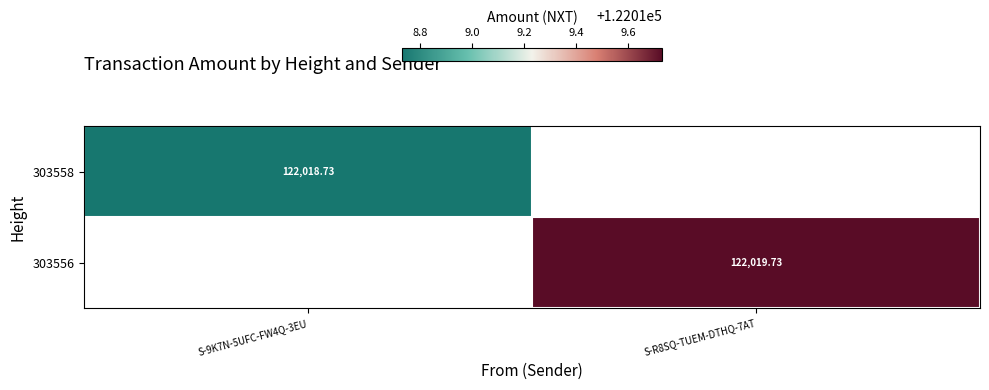

Is the value of 303556 at S-R8SQ-TUEM-DTHQ-7AT greater than the value of 303558 at S-9K7N-5UFC-FW4Q-3EU?

Yes